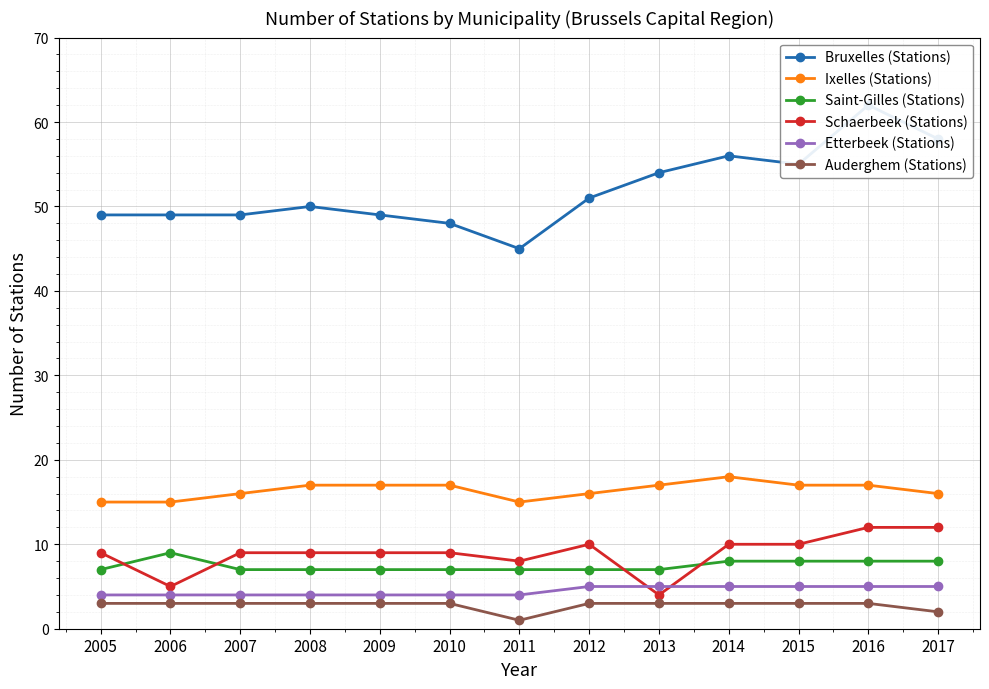

True or false: Saint-Gilles (Stations) has a value of 7 at 2011.

True